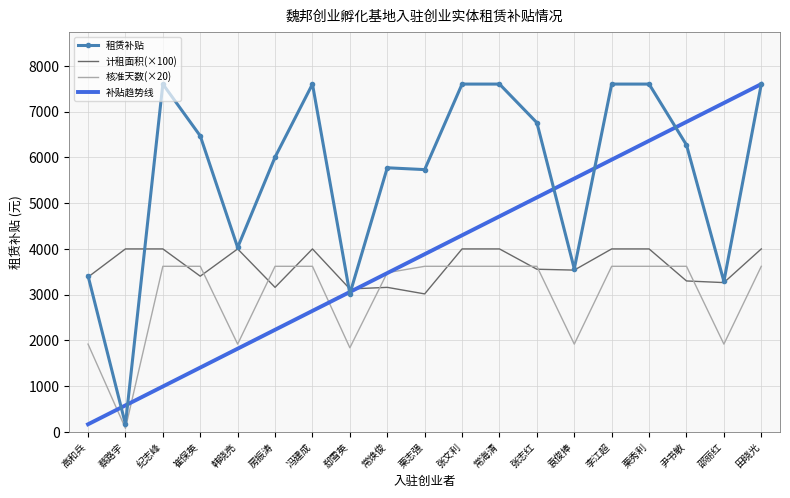

What is the highest value of the 计租面积(×100) series?

4000.0